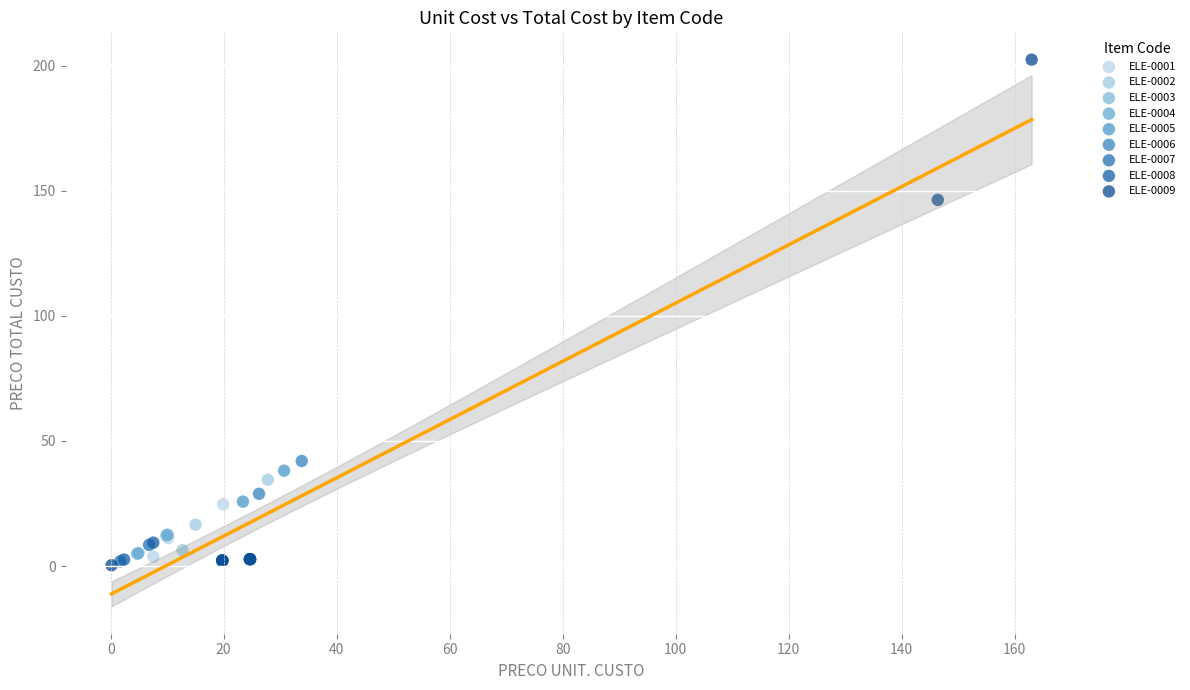

Which series has the widest spread of Y values?

ELE-0009